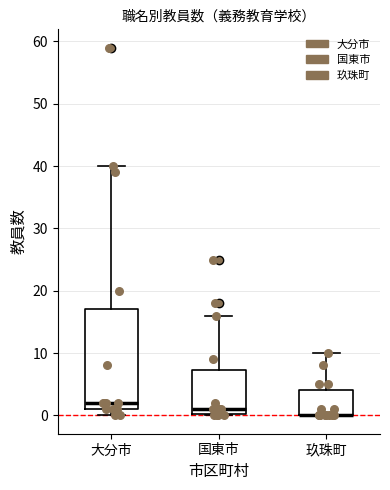

Reading left to right, read every box against the y-axis: the position of its median line, the range the box covers, and the ends of its whiskers. The values are not printed on the chart, so give them approximately, as read against the axis.

大分市: median 2, box 1 to 17, whiskers 0 to 40
国東市: median 1, box 0 to 7, whiskers 0 to 16
玖珠町: median 0 (drawn on the box's lower edge), box 0 to 4, whiskers 0 to 10